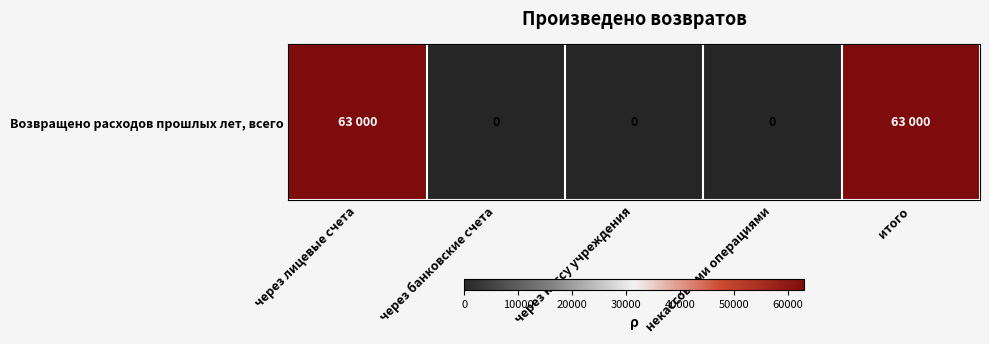

Reading left to right, extract all data points from this chart.

через лицевые счета=63000	через банковские счета=0	через кассу учреждения=0	некассовыми операциями=0	итого=63000